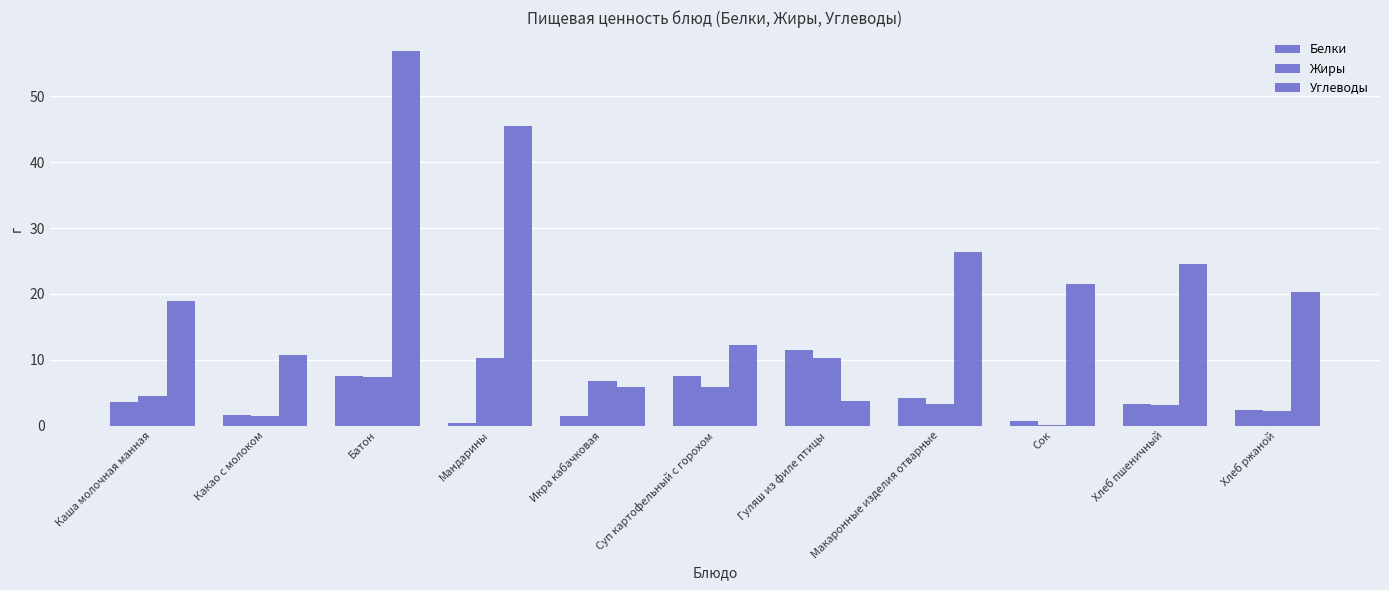

How many distinct data groups are displayed?

3